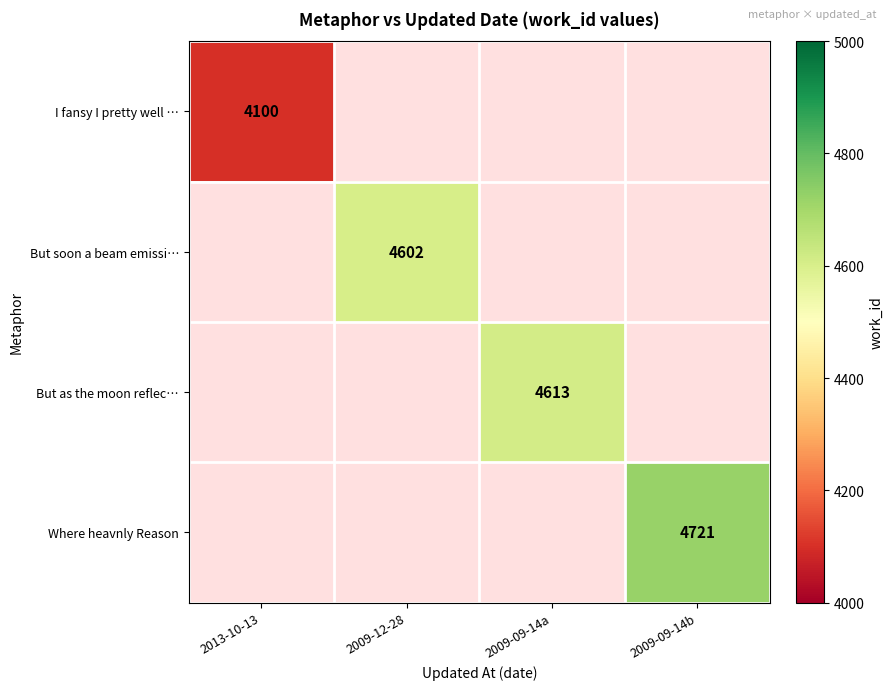

The But as the moon reflec… series shows 3136 at 2009-09-14a. True or false?

False